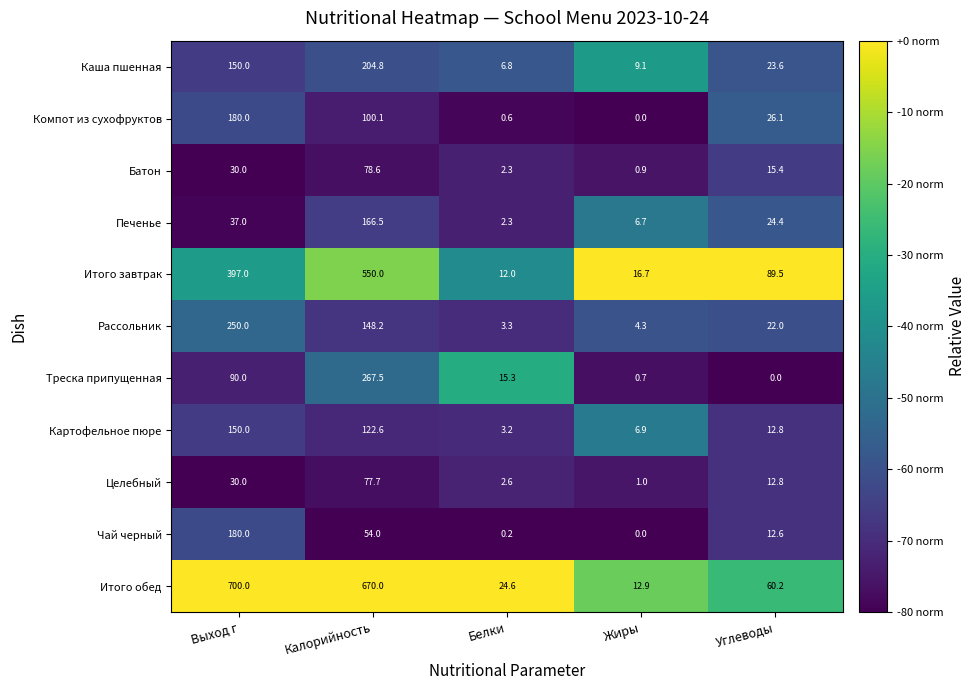

Where is Итого завтрак nearest to the value 281?

Выход г